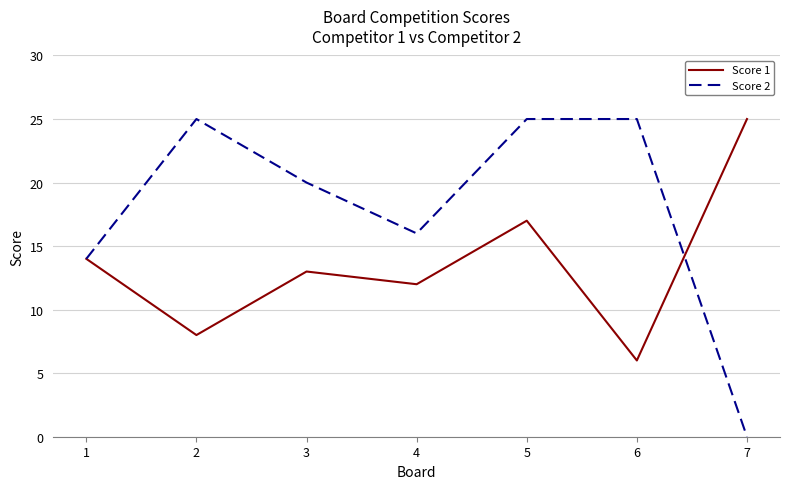

Count the number of data series in this chart.

2